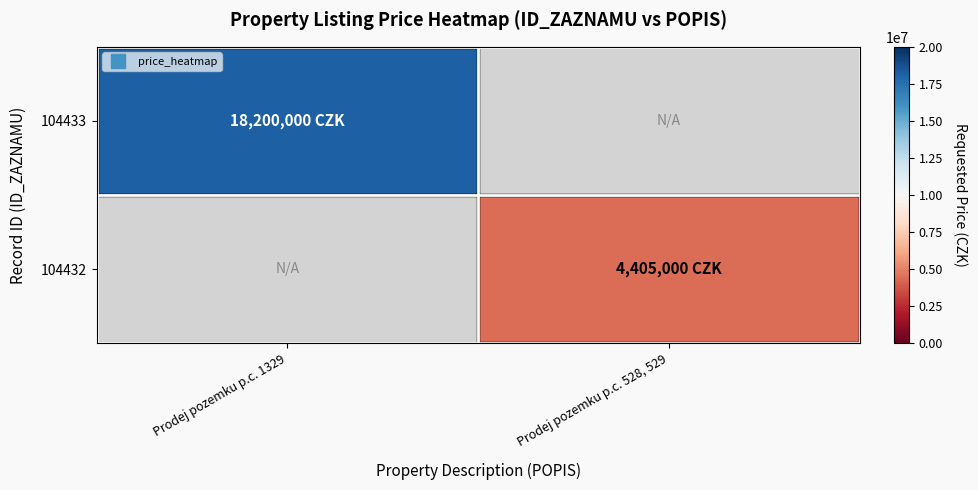

How many values in 104433 are above zero?

1